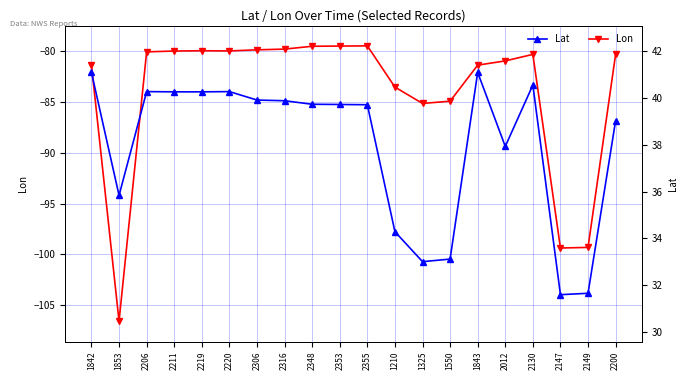

What is the average value of the Lat series?

38.0